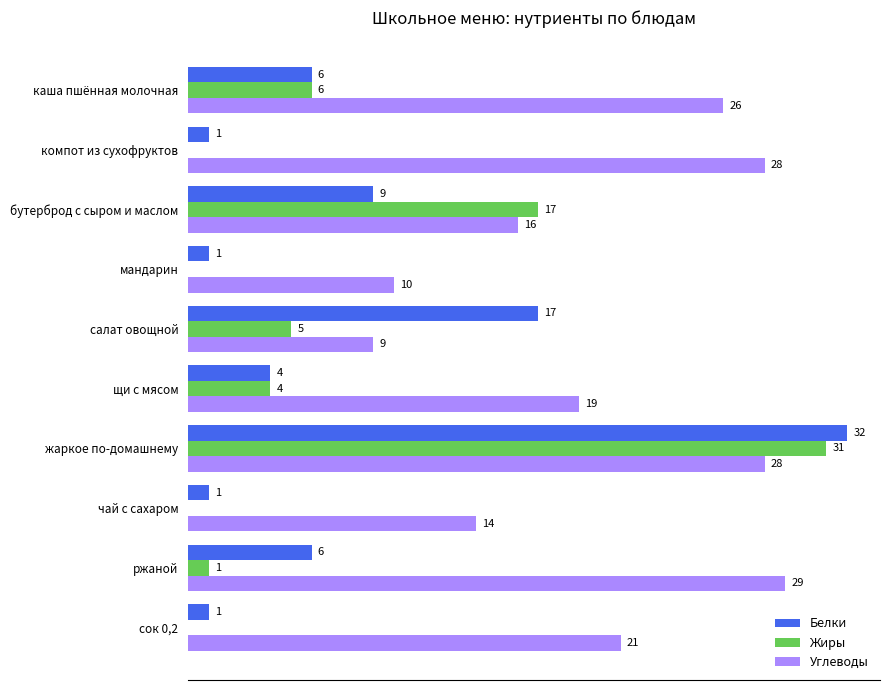

Between каша пшённая молочная and салат овощной, which series saw the biggest shift?

Углеводы